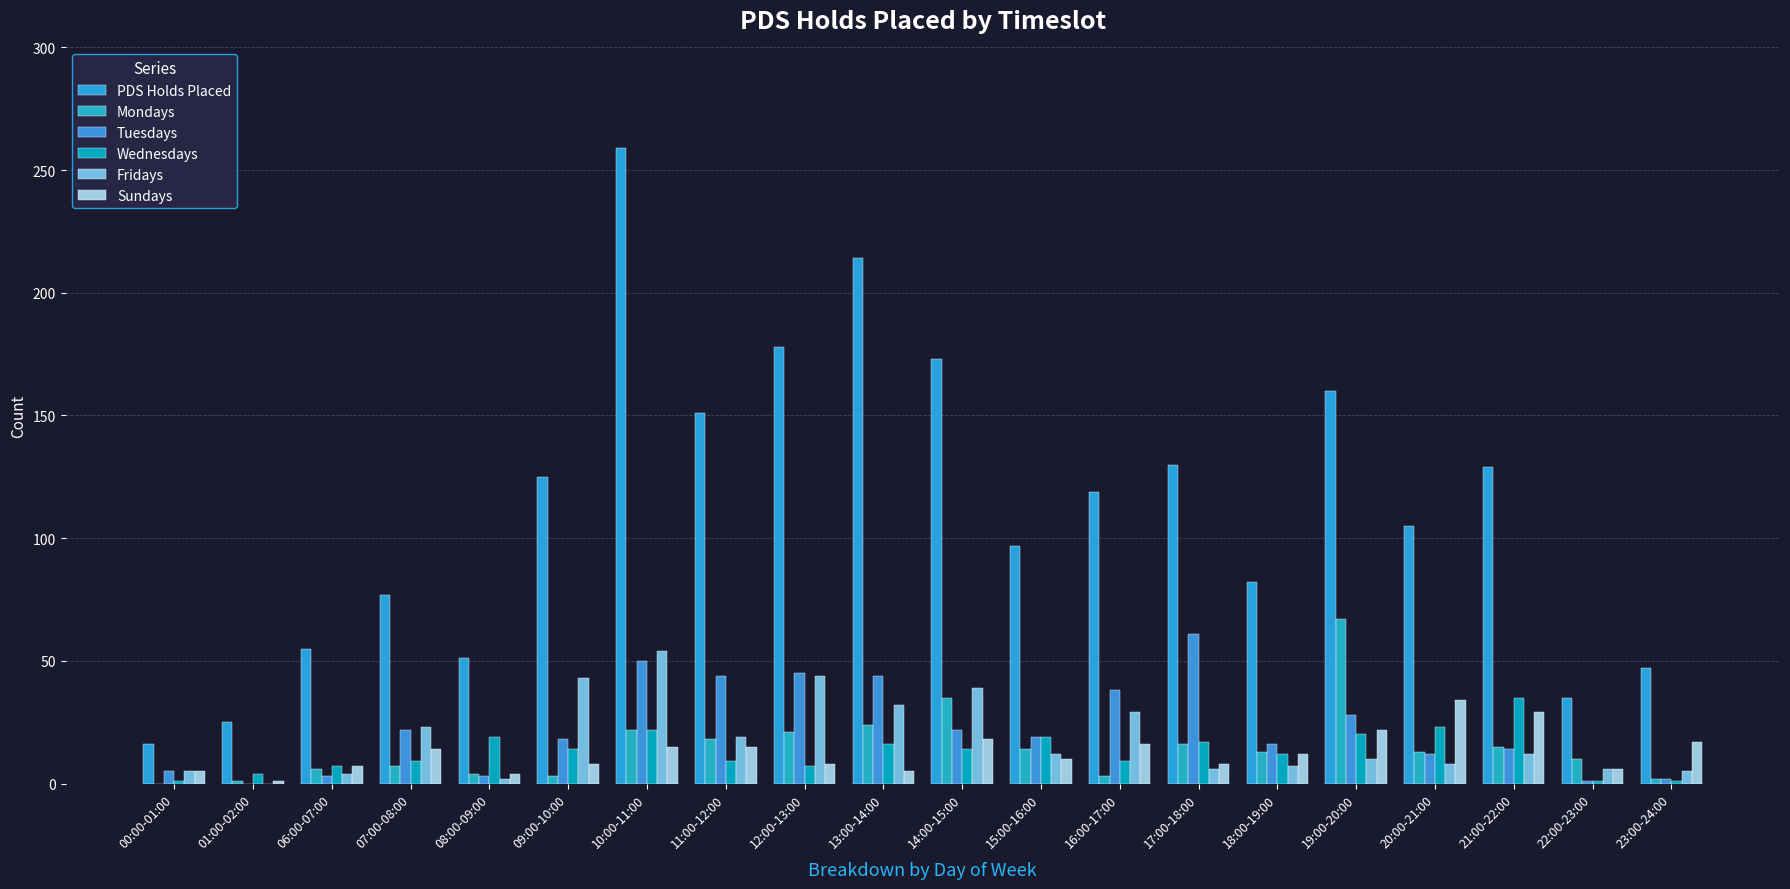

At which category does the chart reach its peak across all series?

10:00-11:00